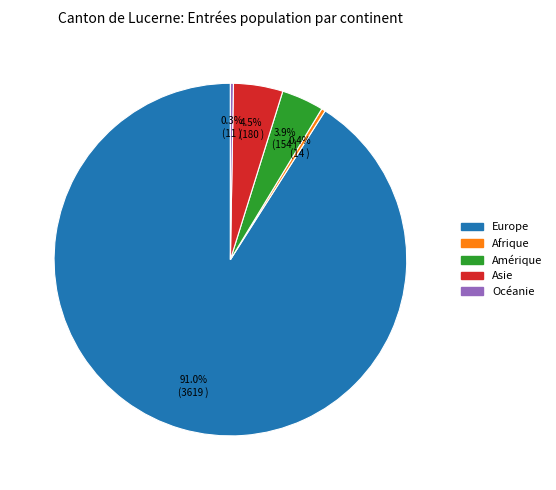

Which category has the biggest portion of the pie?

Europe